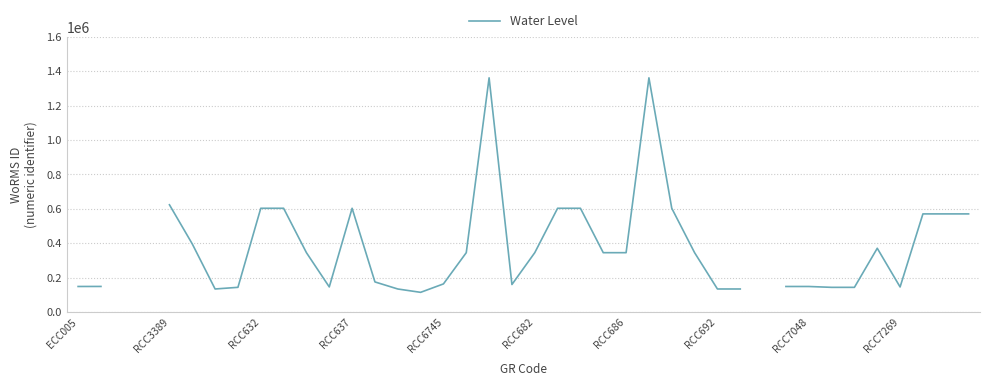

The chart shows a value of 312272.1 at RCC7269. True or false?

False